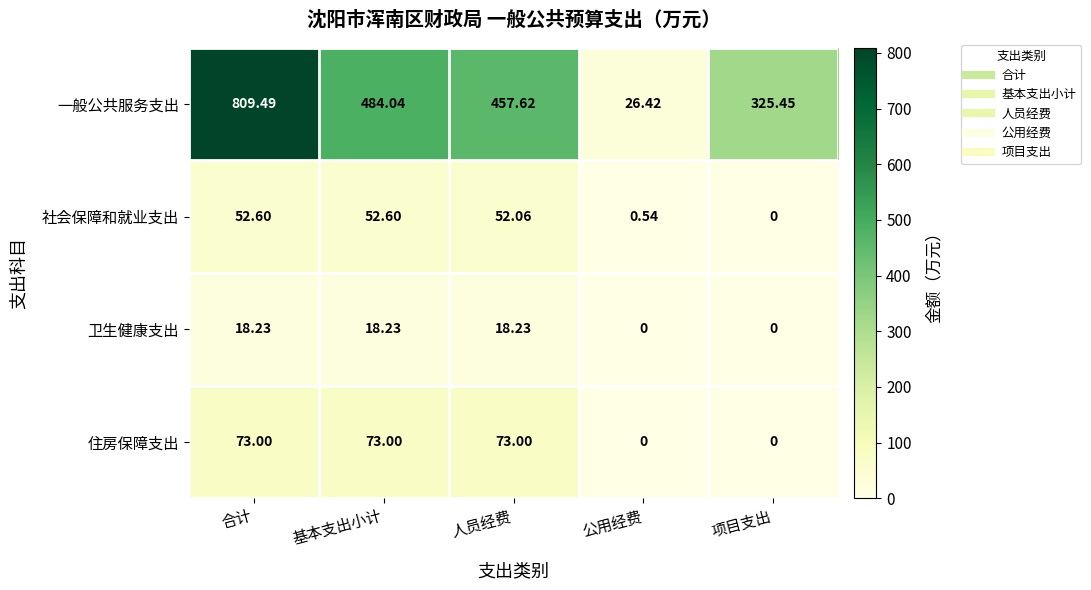

At which label does 一般公共服务支出 reach its peak?

合计